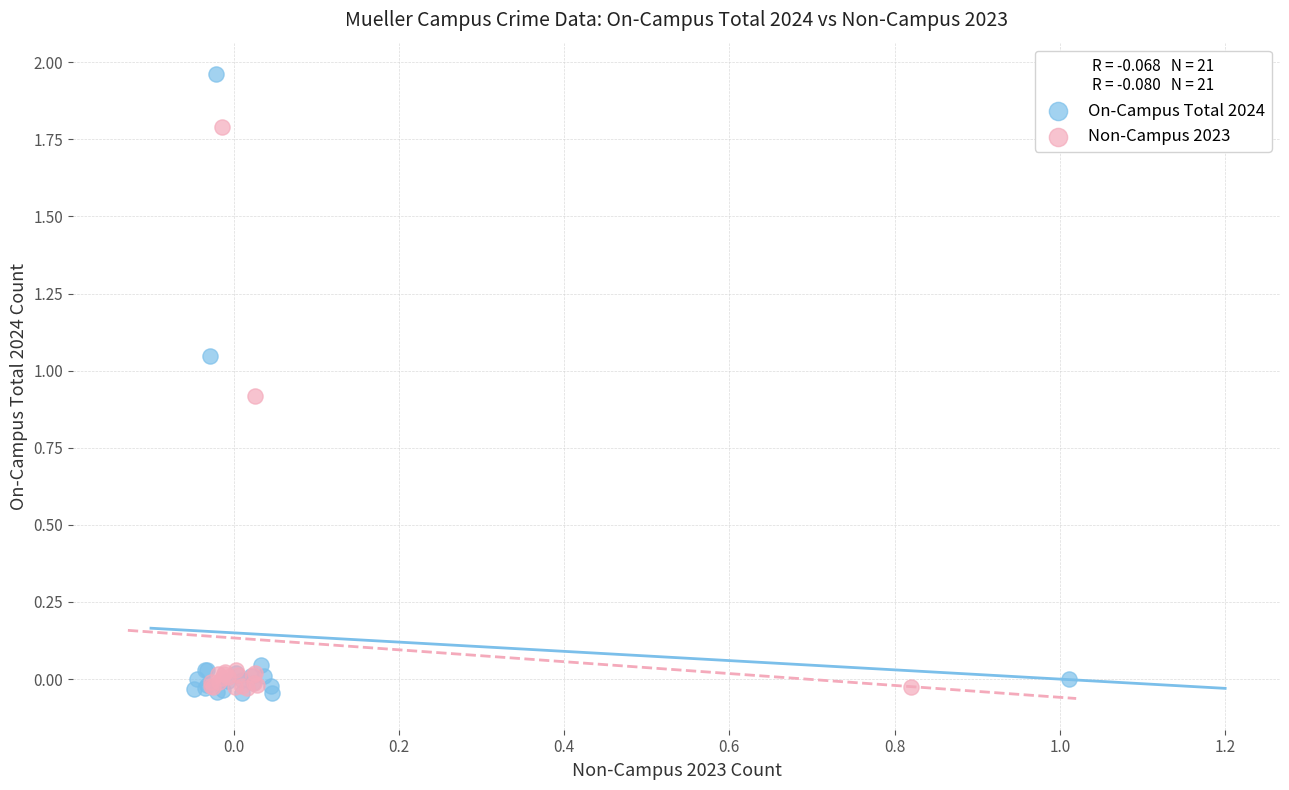

Which series has the largest Y range (max minus min)?

On-Campus Total 2024